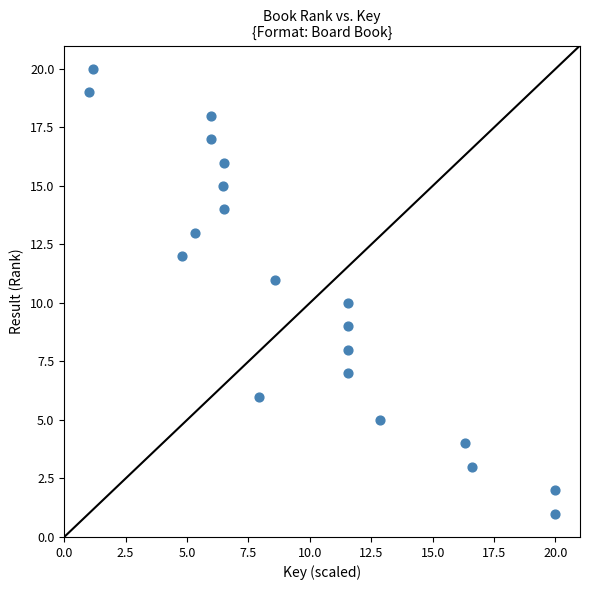

What is the range of Y values (max minus min)?

19